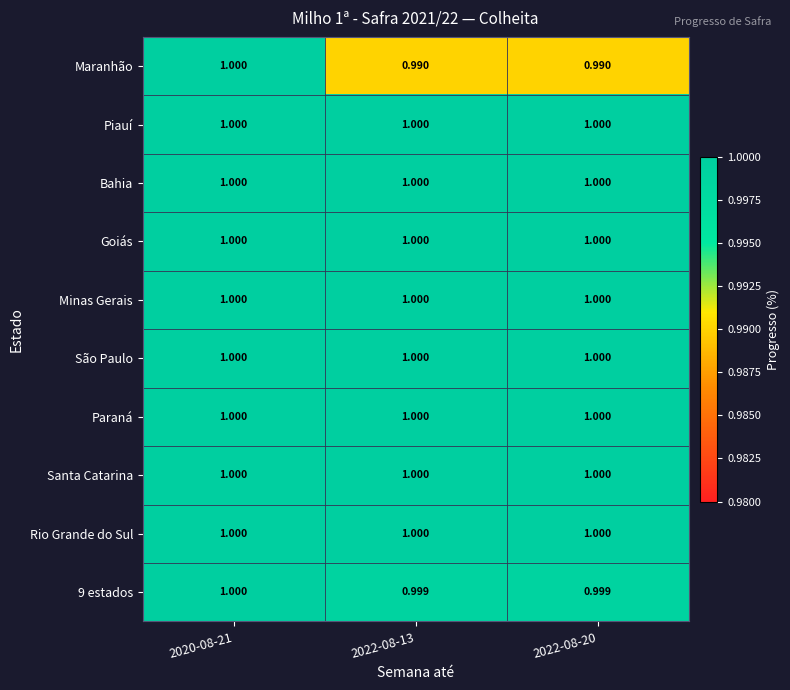

Which series changed the most between 2020-08-21 and 2022-08-20?

Maranhão